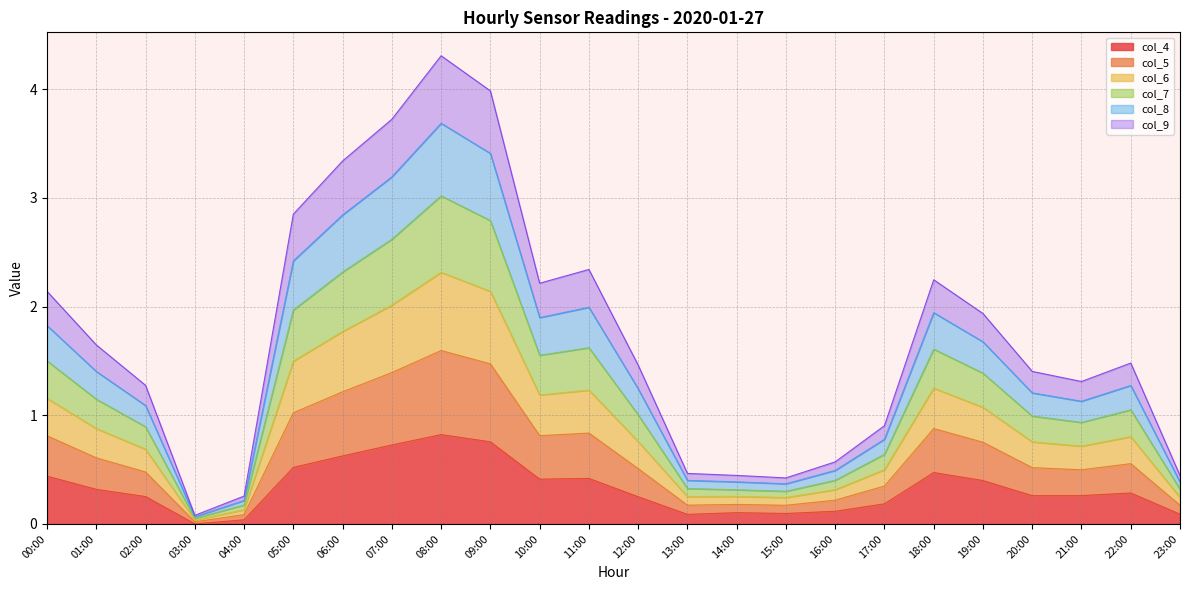

What is the total value across all series at 02:00?

1.3